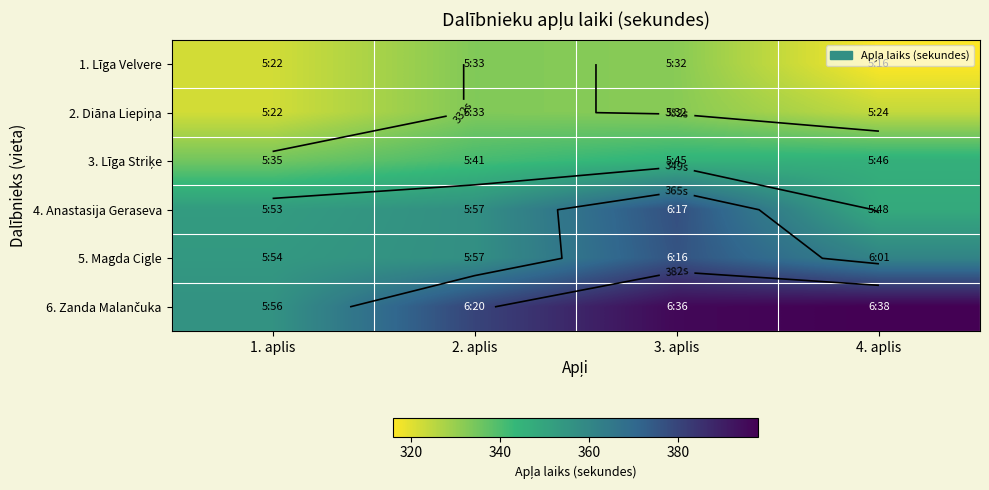

The 1. Līga Velvere series shows 316 at 4. aplis. True or false?

True